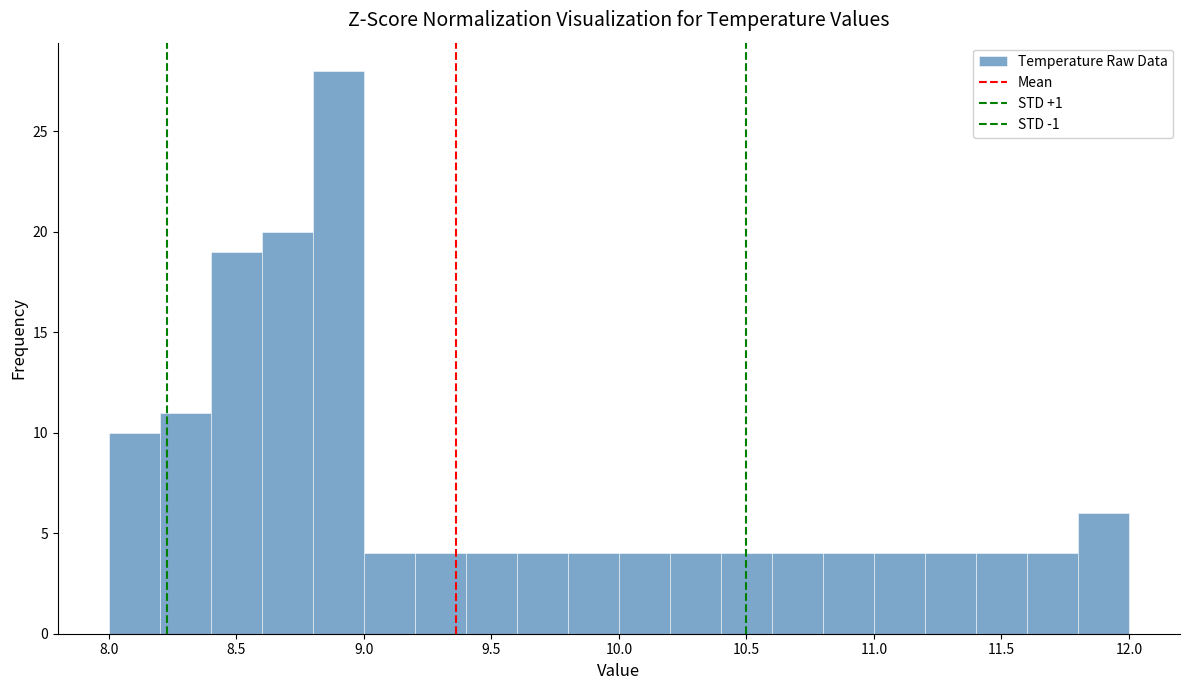

What is the height of the bar covering 11.0 to 11.2 on the x-axis? The values are not printed on the chart, so give them approximately, as read against the axis.

4